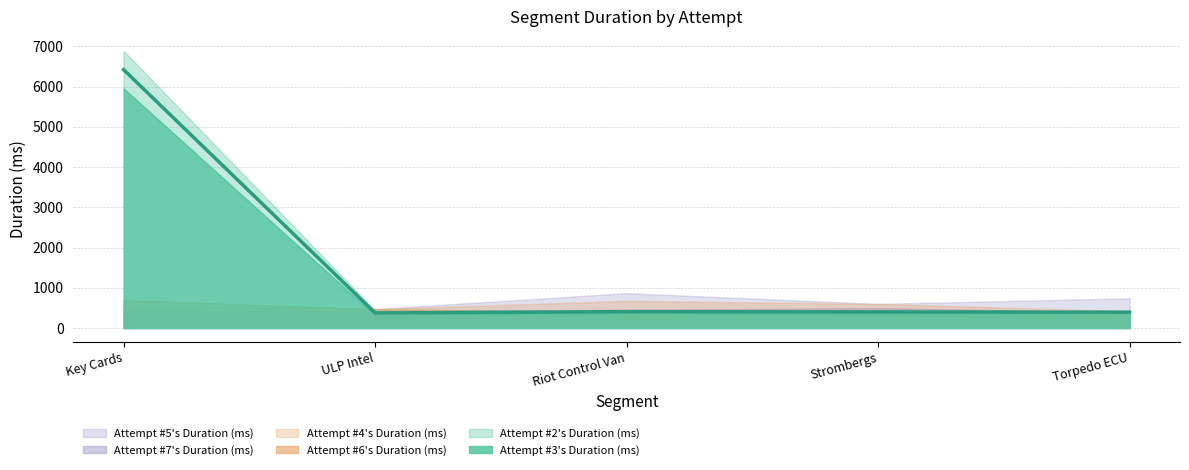

What is the sum of the Attempt #5's Duration (ms) values at Key Cards and Riot Control Van?

1266